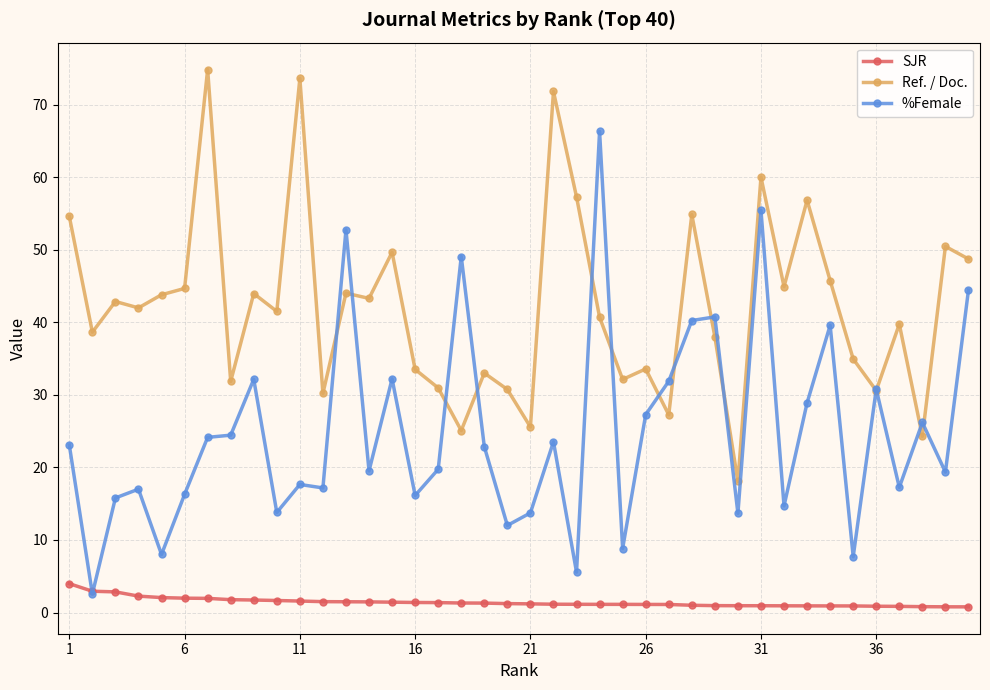

What are all the series names shown in the legend?

SJR, Ref. / Doc., %Female